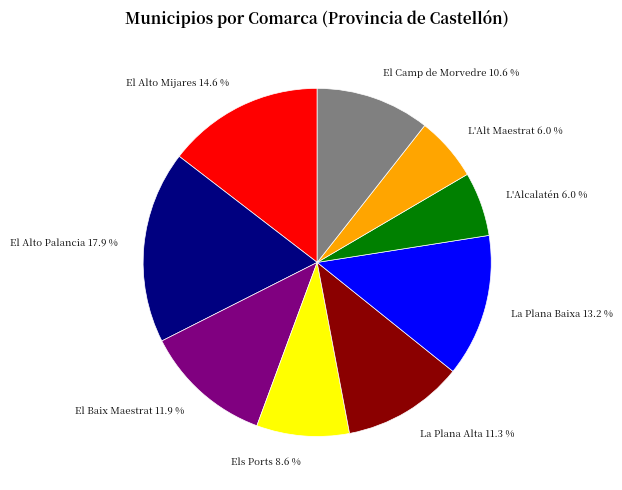

To the nearest percent, what is the average slice percentage?

11%